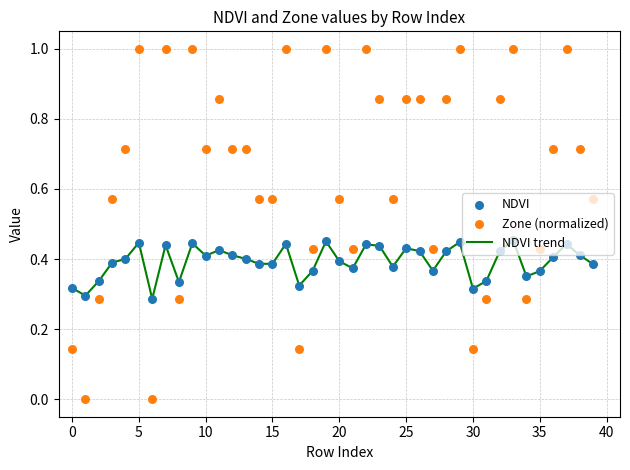

Is the value of Zone (normalized) at 38 greater than the value of NDVI trend at 29?

Yes